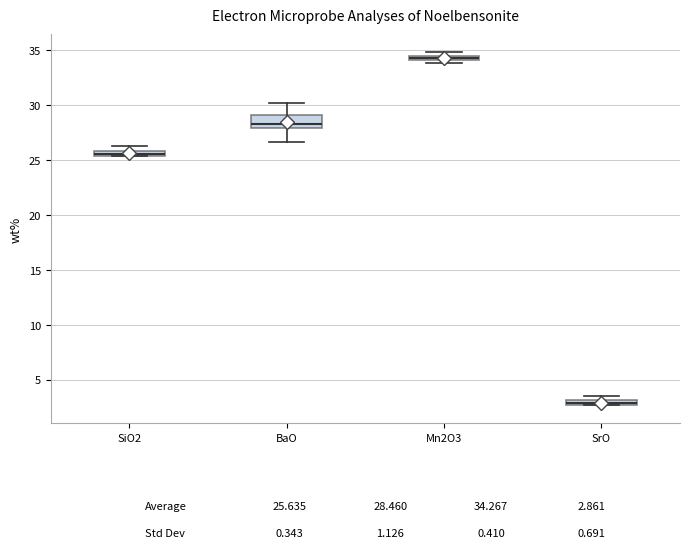

Which box is the tallest, from its lower edge to its upper edge?

BaO